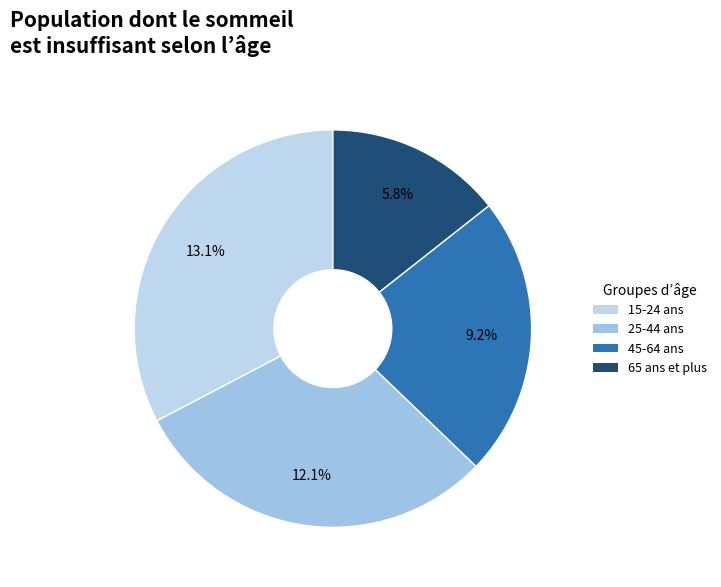

Rank the categories by value from lowest to highest.

65 ans et plus, 45-64 ans, 25-44 ans, 15-24 ans